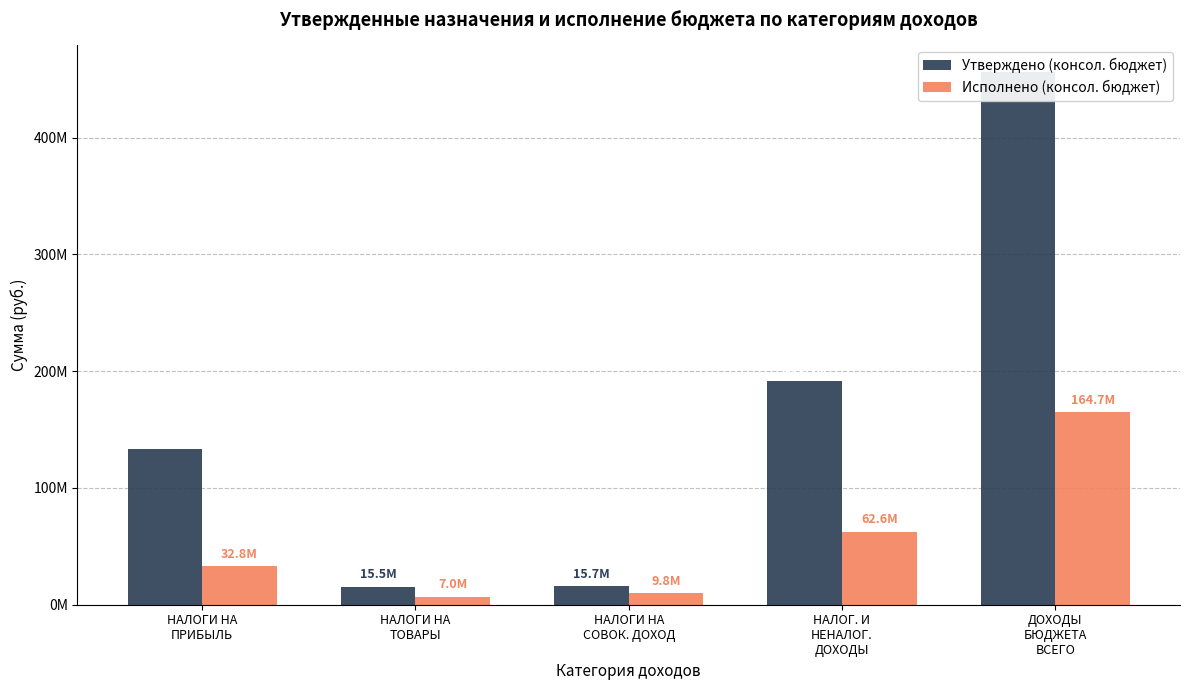

Rank the series by their maximum value, from highest to lowest.

Утверждено (консол. бюджет), Исполнено (консол. бюджет)